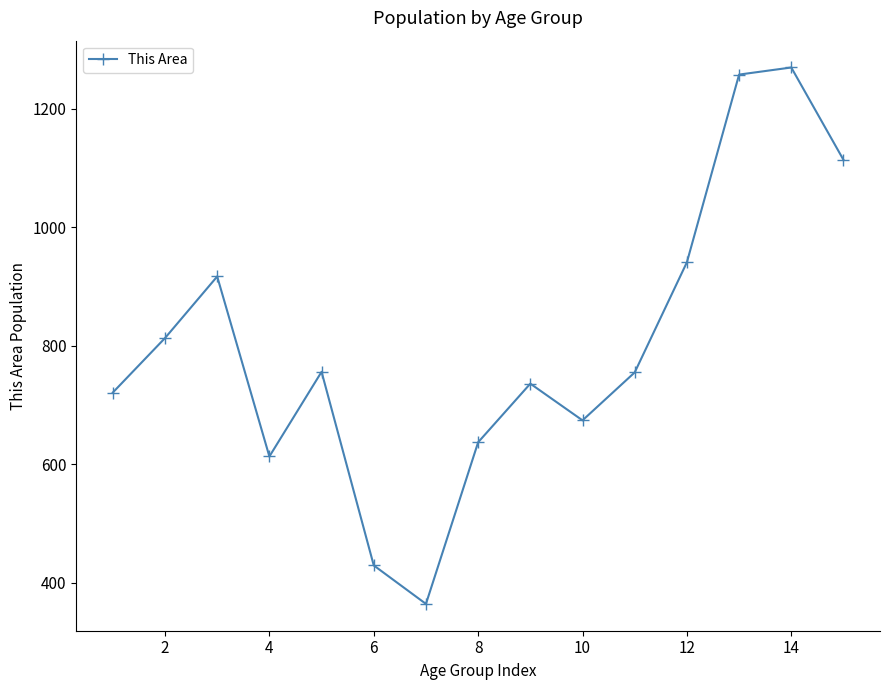

What is the maximum value shown in the chart?

1270